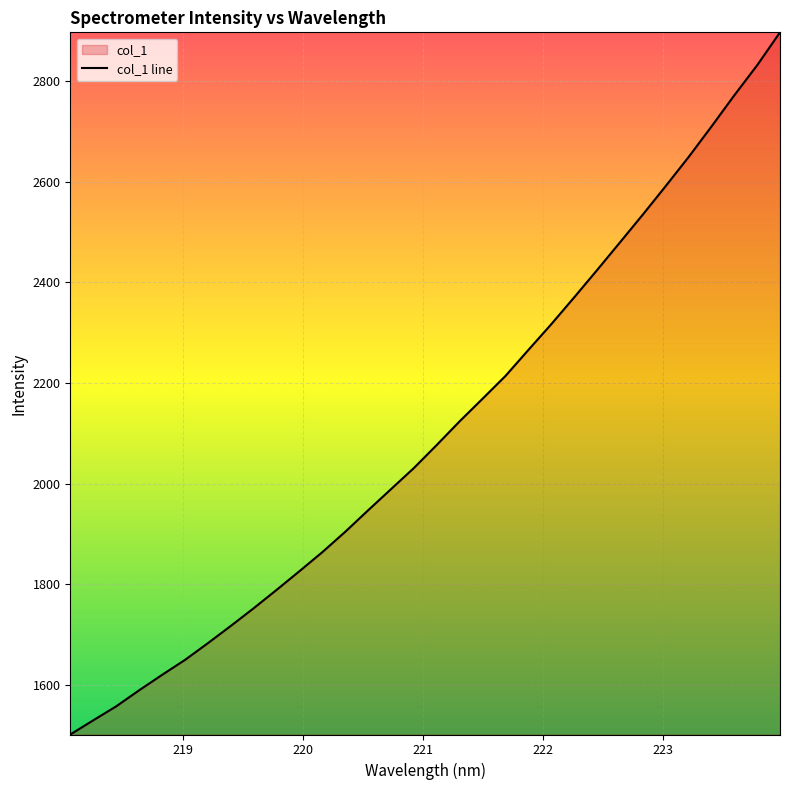

How many lines are shown in the chart?

1